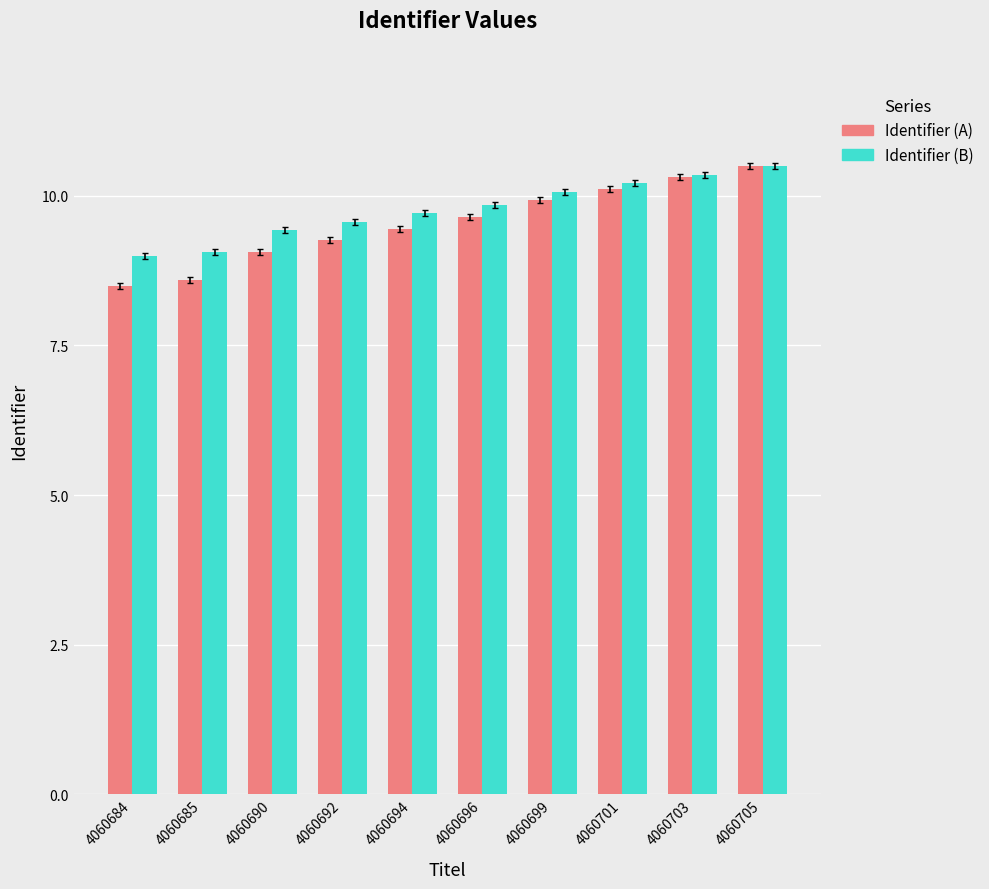

What is the maximum value shown in the chart?

10.5